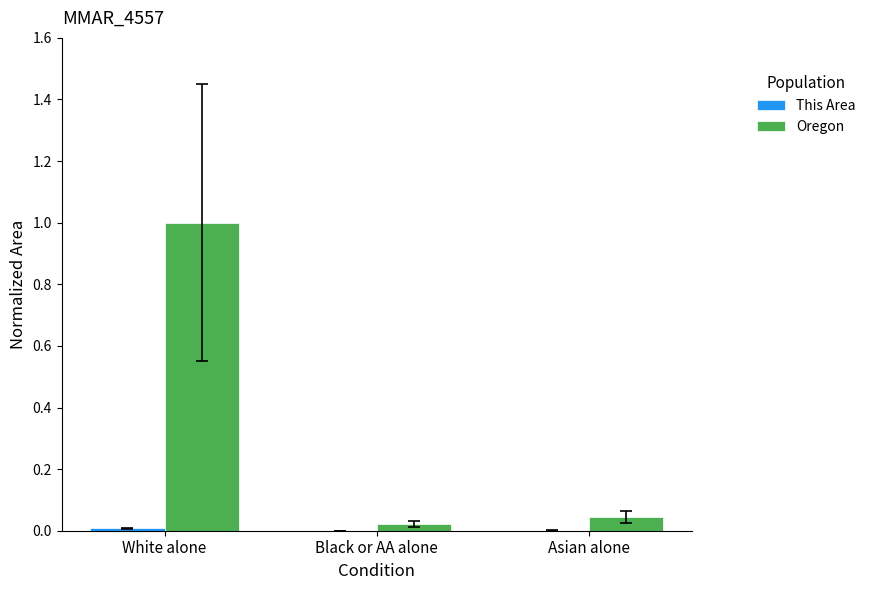

The Oregon series shows 0.0 at Black or AA alone. True or false?

True